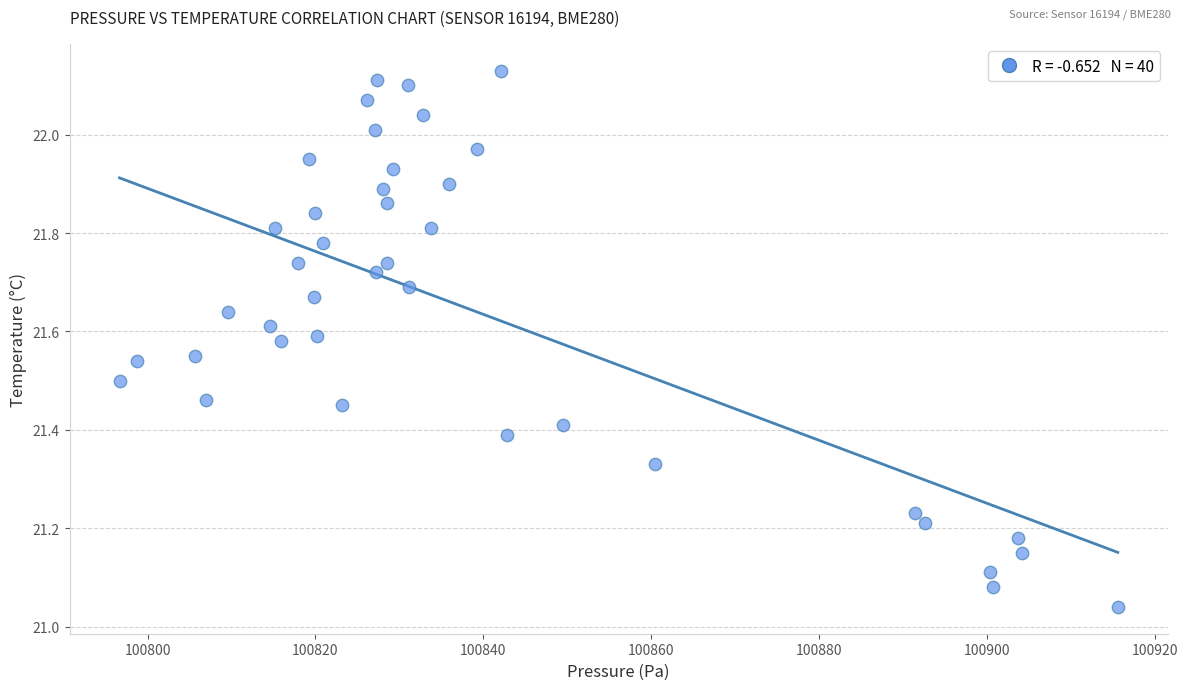

What is the range of Y values (max minus min)?

1.1